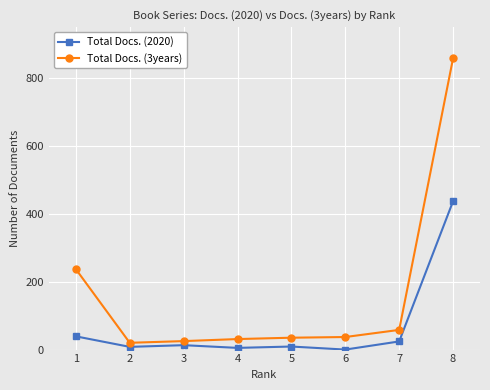

Rank the series by their average value, from lowest to highest.

Total Docs. (2020), Total Docs. (3years)